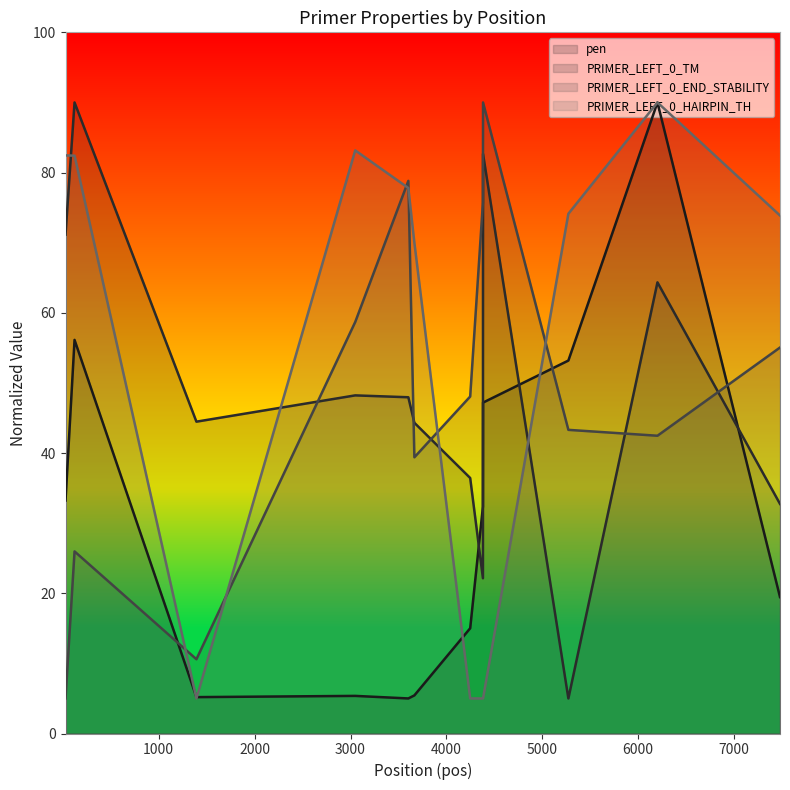

List the labels in order of PRIMER_LEFT_0_HAIRPIN_TH value, largest first.

6201, 3049, 28, 122, 3603, 5272, 7479, 3666, 1393, 4248, 4381, 4382